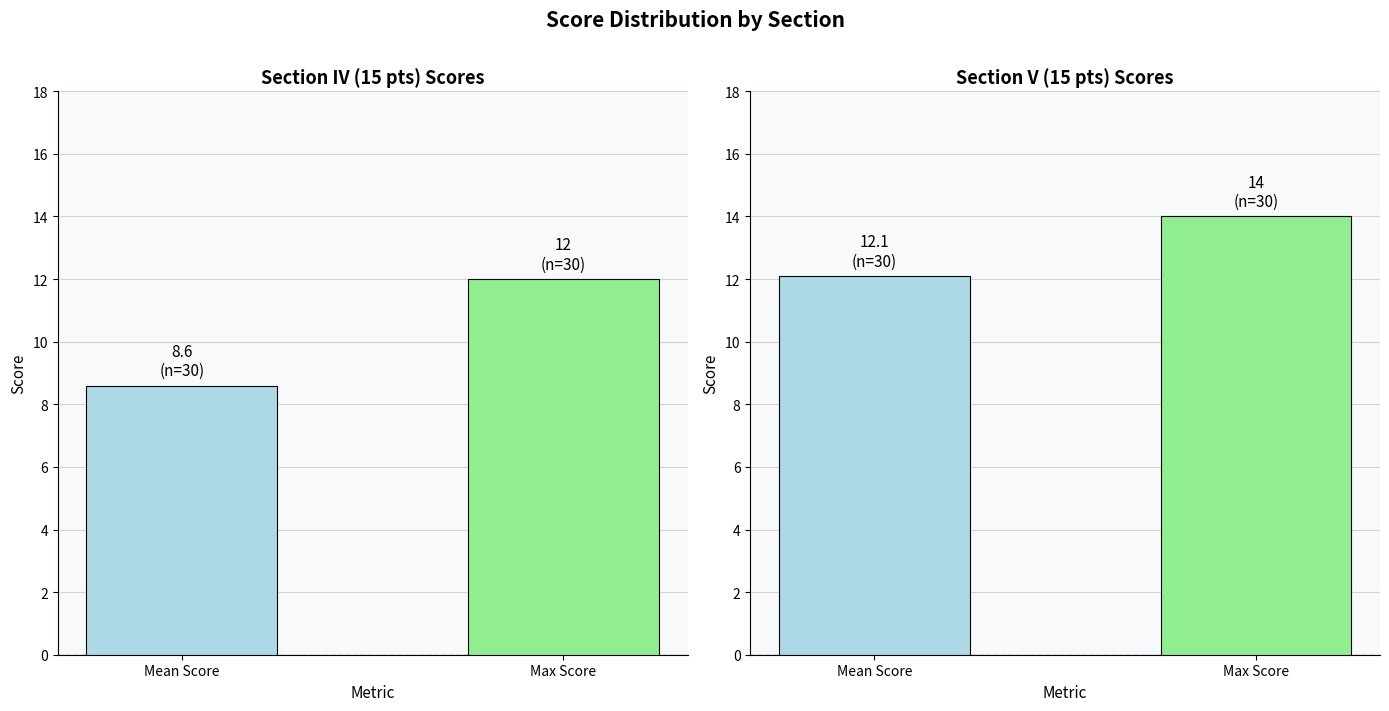

Reading left to right, extract all data points from this chart.

Section IV (15 pts): 8.6	12.0
Section V (15 pts): 12.1	14.0